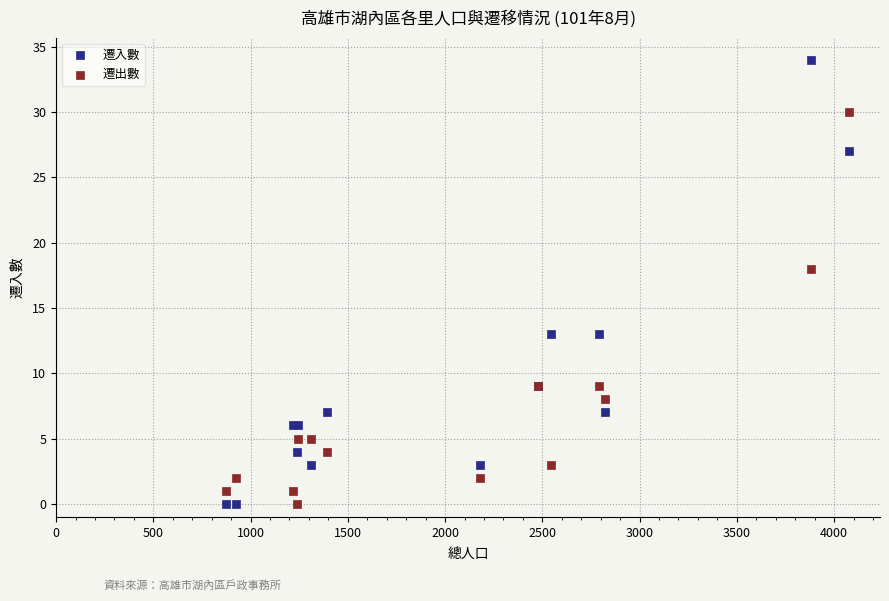

Across all series, what Y value is closest to 17?

18